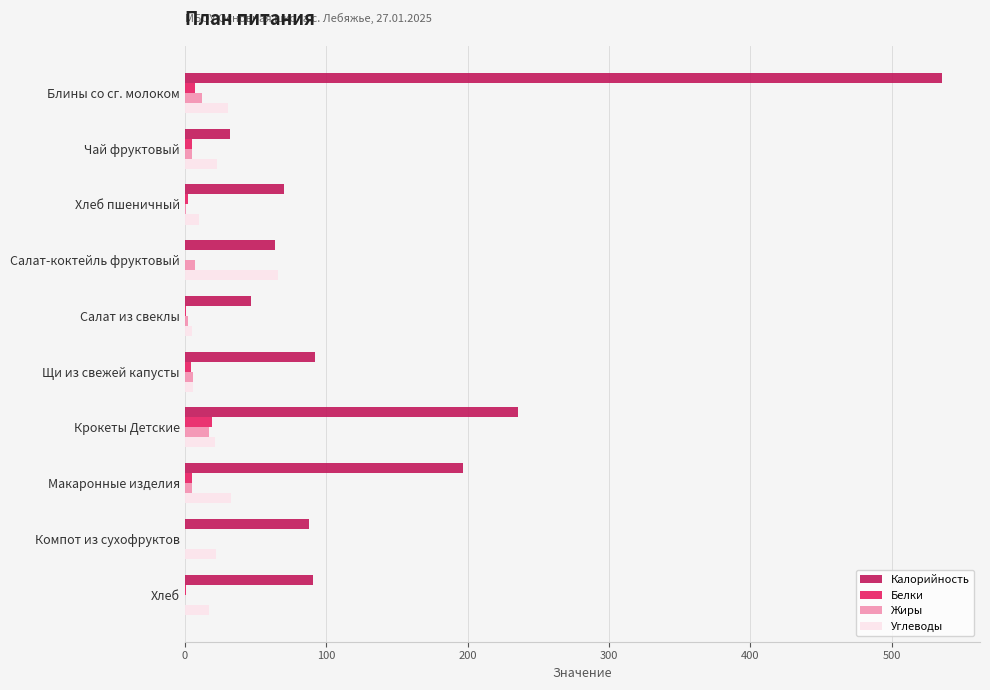

The value of Калорийность at Блины со сг. молоком is 535.5. True or false?

True